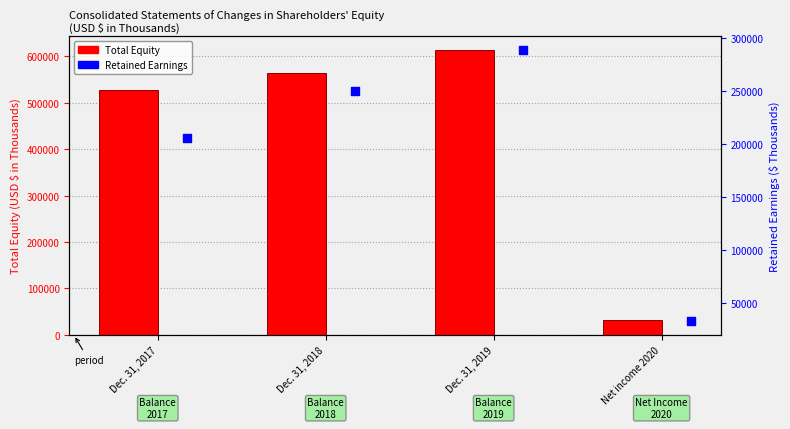

Which series has the largest total across all categories?

Total Equity